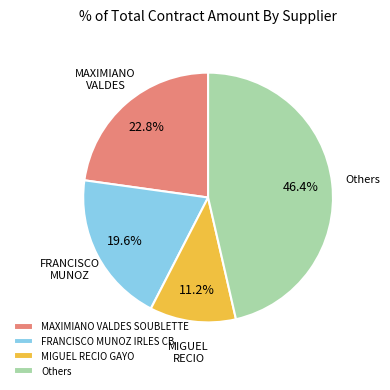

What is the smallest slice in the pie chart?

MIGUEL RECIO GAYO